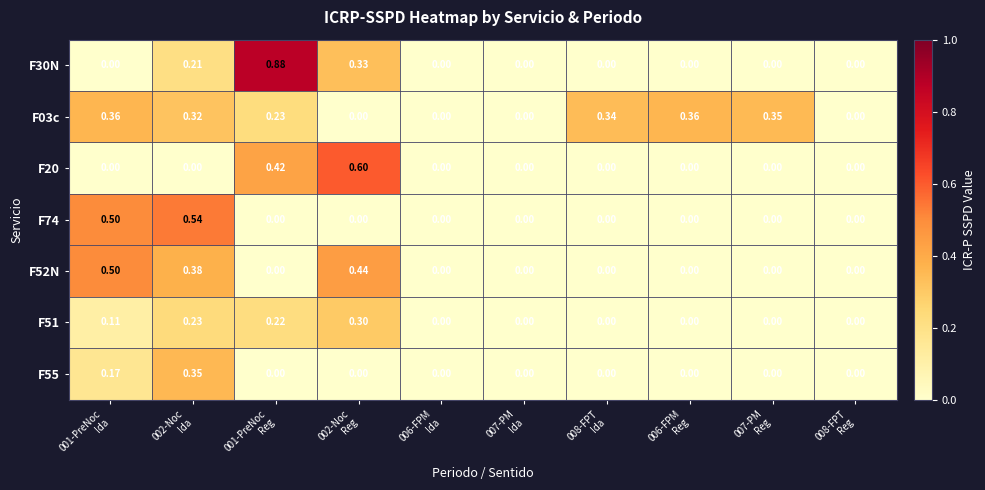

At which category is the sum across all series the highest?

002-Noc
Ida